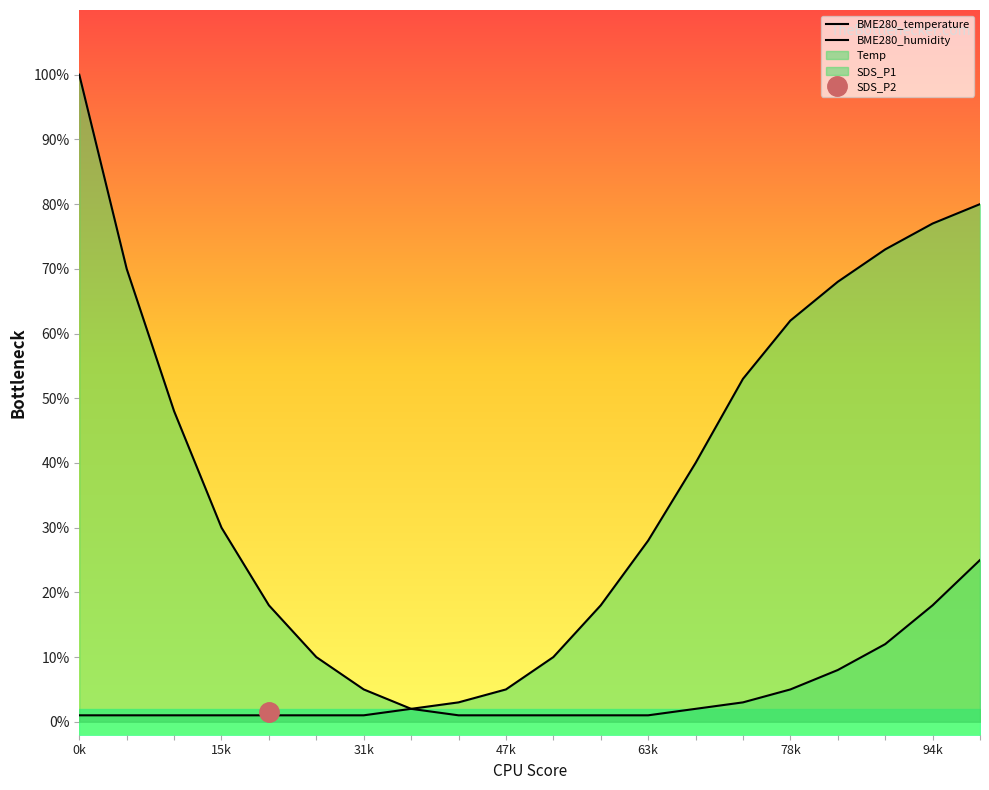

Between 15k and 78k, which is larger?

15k